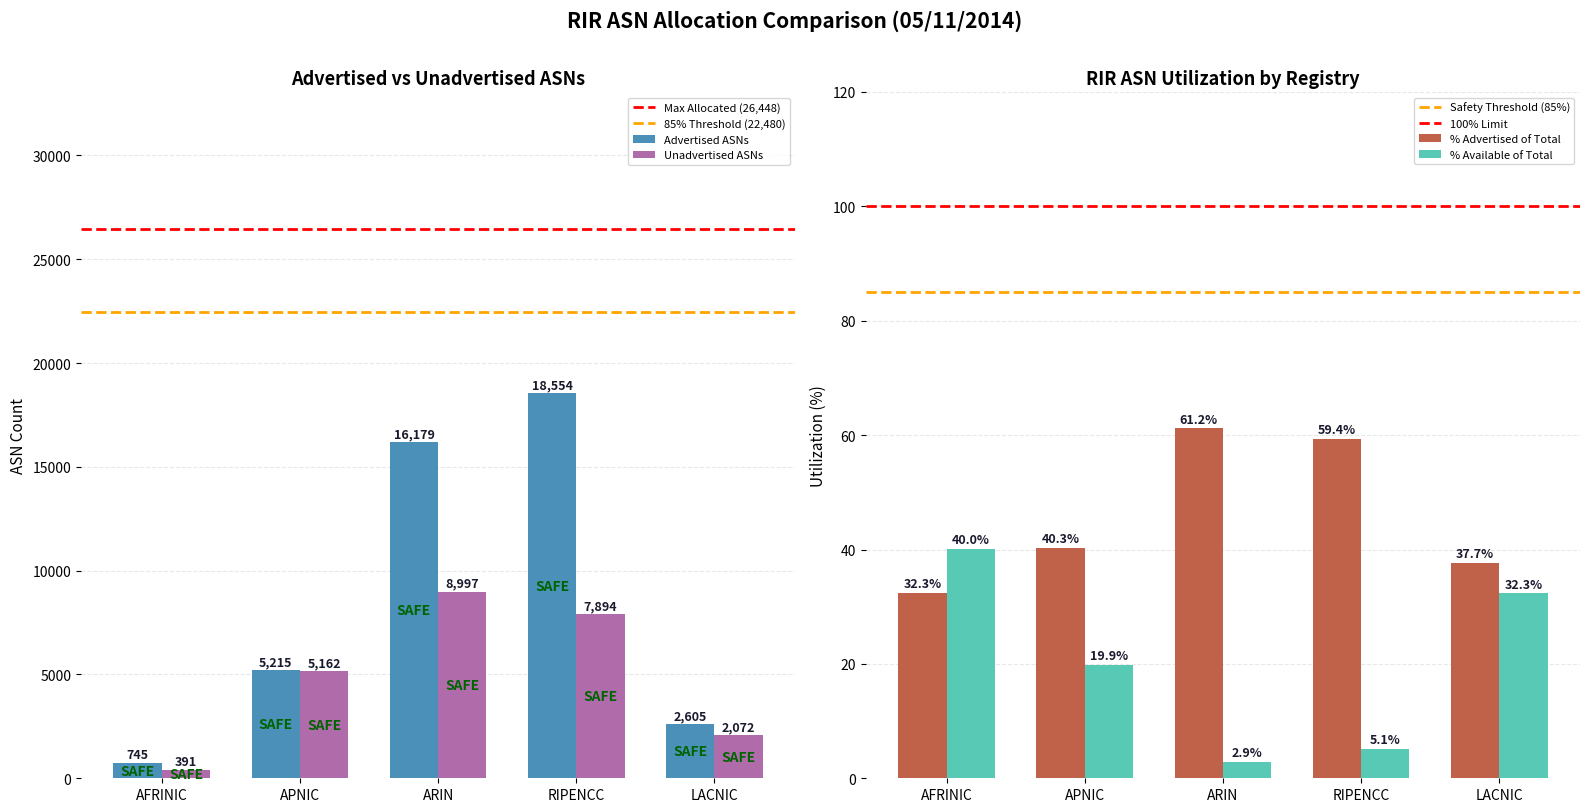

At how many categories does at least one series exceed 10784?

2